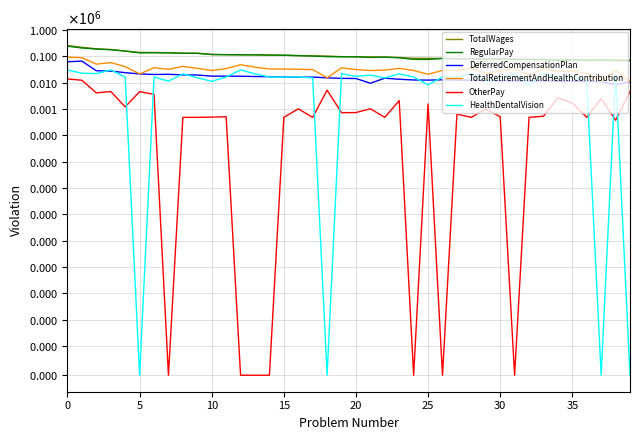

The value of RegularPay at 0 is 102890. True or false?

False